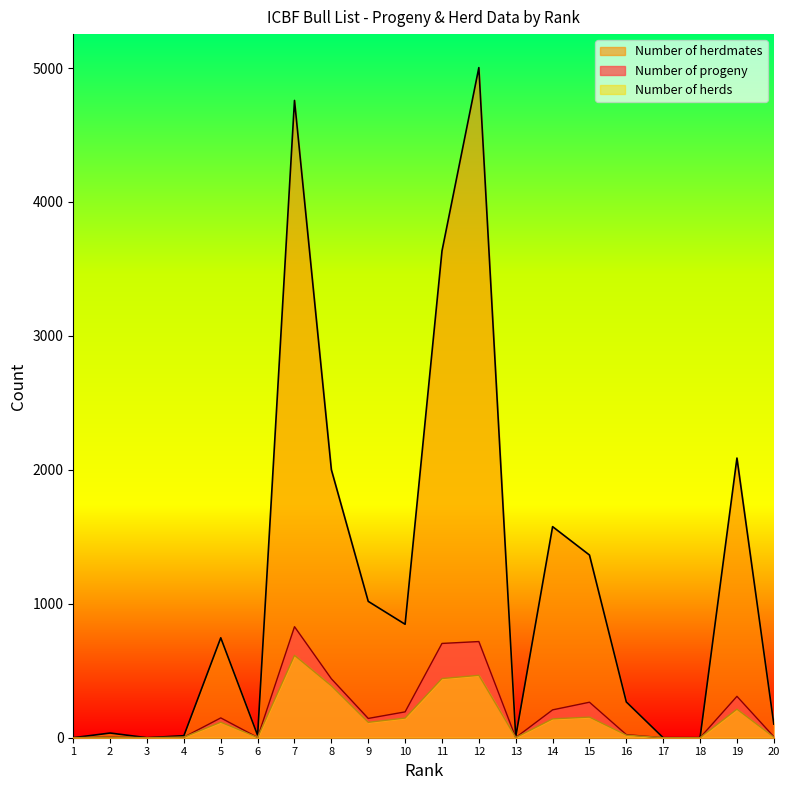

Rank the series by their maximum value, from lowest to highest.

Number of herds, Number of progeny, Number of herdmates